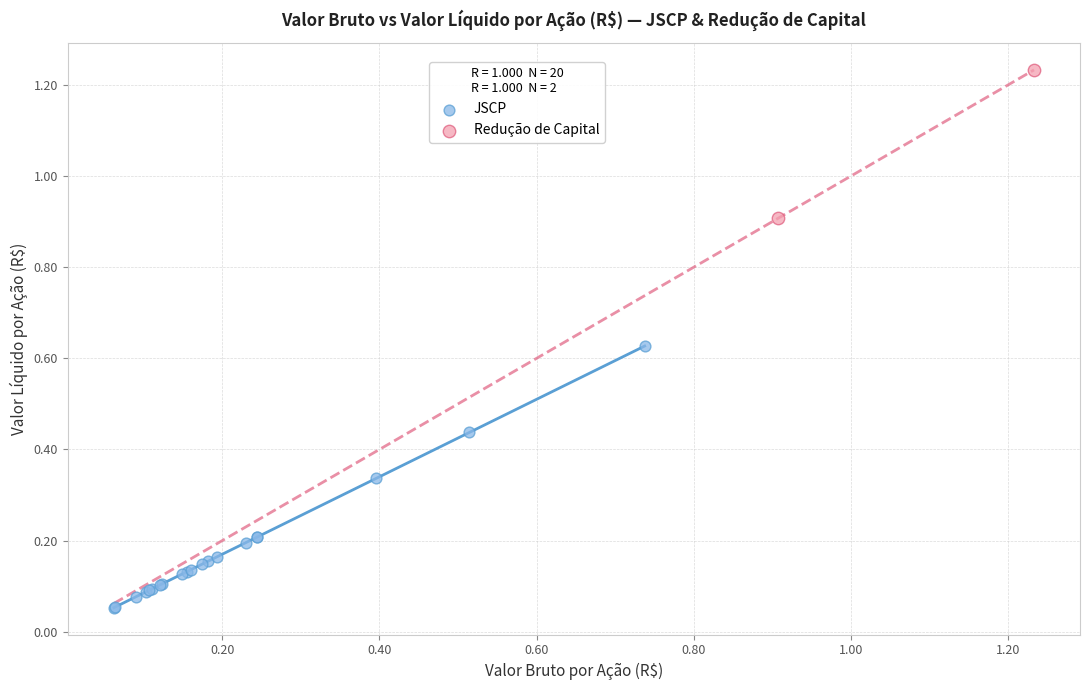

Which series has the largest Y range (max minus min)?

JSCP